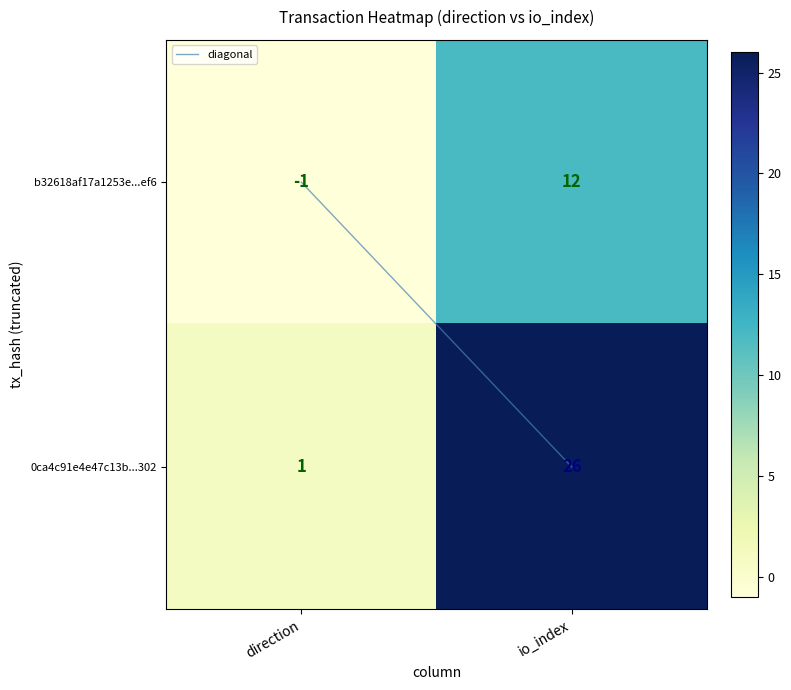

Rank the series by their average value, from lowest to highest.

b32618af17a1253e31d0e11f6a3c431e9dd4ef6, 0ca4c91e4e47c13b10906e7dfc86f2923d78302